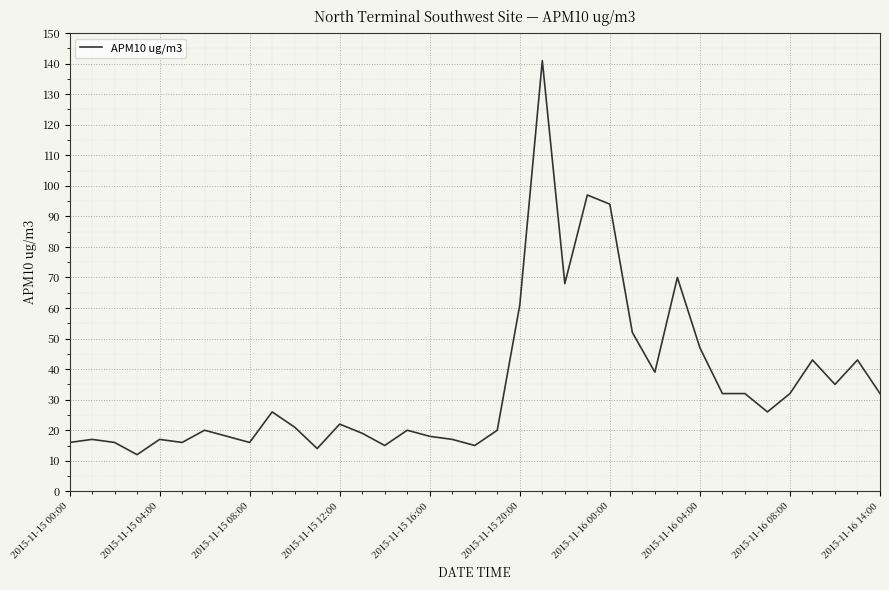

What is the difference between the maximum and minimum values?

129